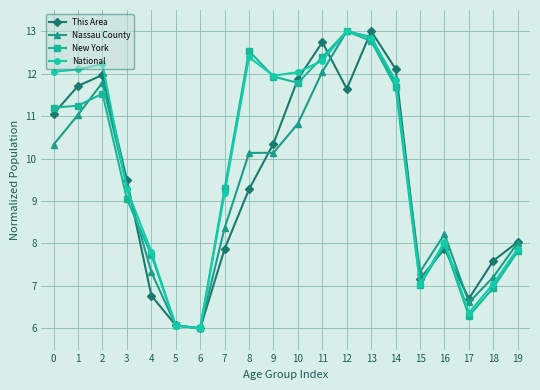

True or false: National and Nassau County cross at least once.

True